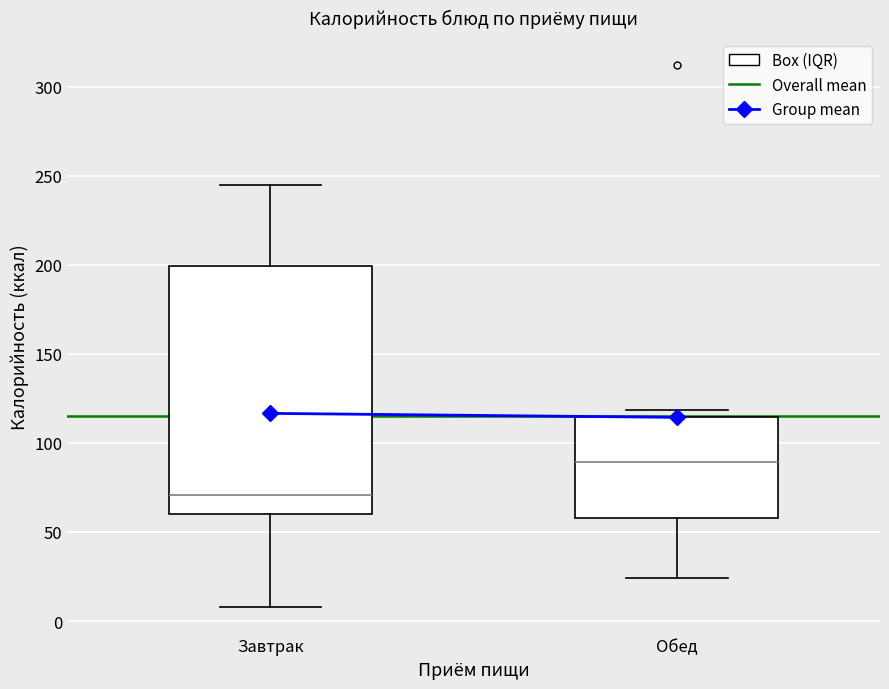

Where does the median line of the box for Обед sit on the y-axis? The values are not printed on the chart, so give them approximately, as read against the axis.

90